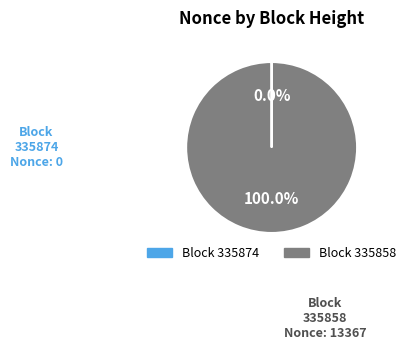

Which category has the biggest portion of the pie?

335858